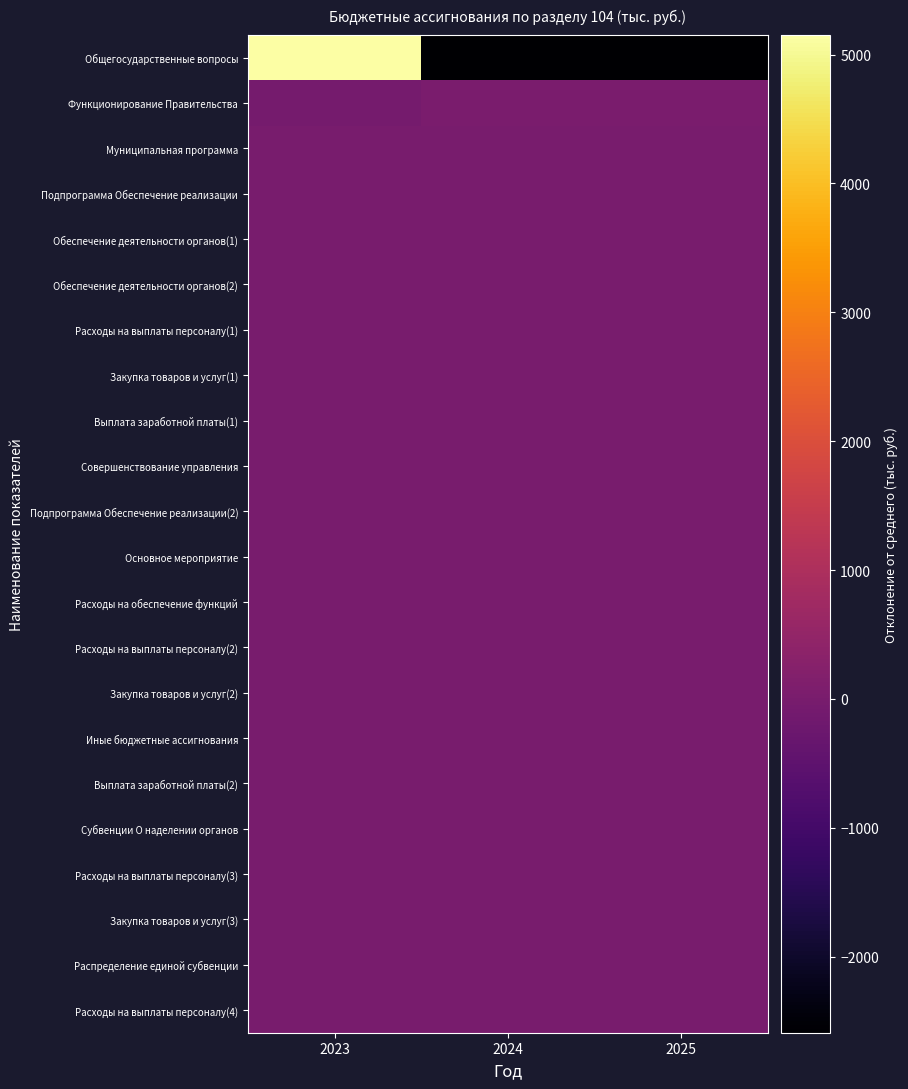

Rank the series at 2024 from highest to lowest value.

Функционирование Правительства, Расходы на выплаты персоналу(3), Расходы на обеспечение функций, Выплата заработной платы(2), Муниципальная программа, Подпрограмма Обеспечение реализации, Обеспечение деятельности органов(1), Обеспечение деятельности органов(2), Расходы на выплаты персоналу(1), Закупка товаров и услуг(1), Выплата заработной платы(1), Расходы на выплаты персоналу(2), Закупка товаров и услуг(2), Иные бюджетные ассигнования, Субвенции О наделении органов, Расходы на выплаты персоналу(4), Распределение единой субвенции, Совершенствование управления, Подпрограмма Обеспечение реализации(2), Основное мероприятие, Закупка товаров и услуг(3), Общегосударственные вопросы